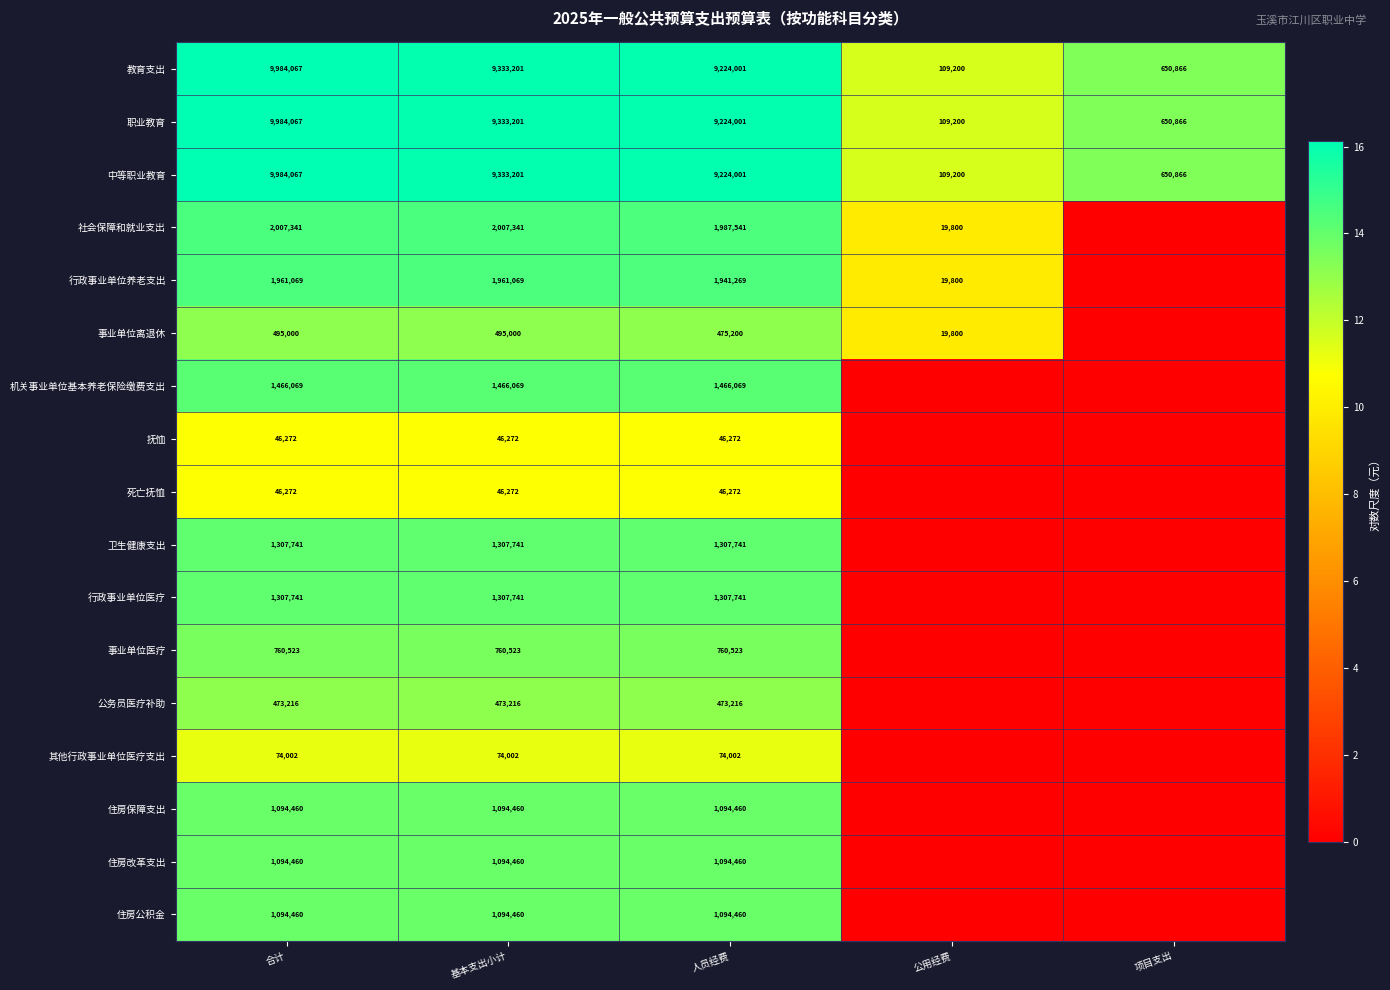

Is the value of 机关事业单位基本养老保险缴费支出 at 基本支出小计 greater than the value of 教育支出 at 公用经费?

Yes